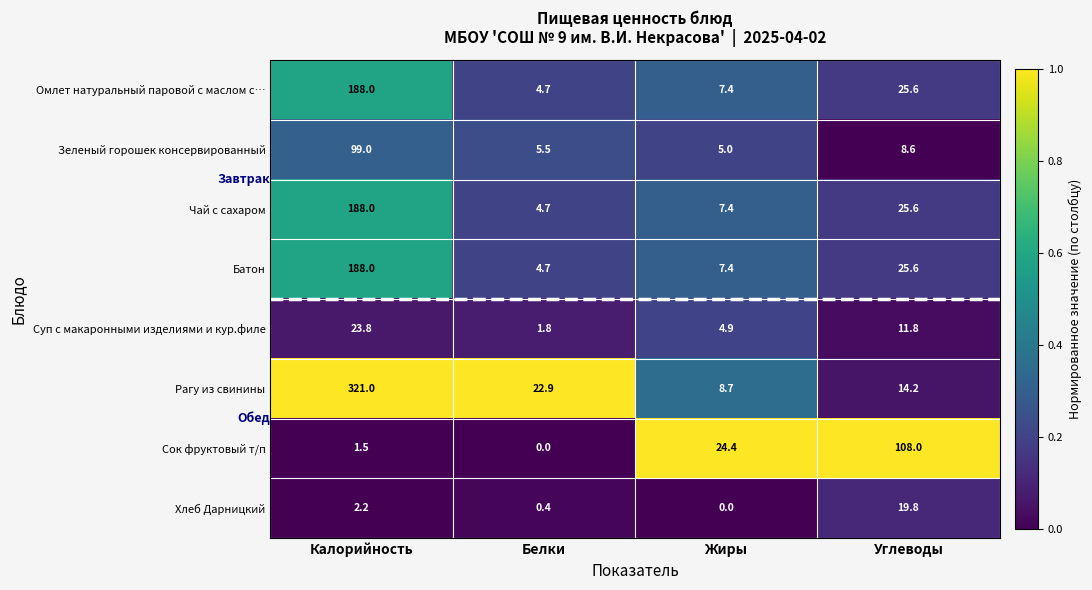

At which label does Чай с сахаром first exceed 25?

Калорийность